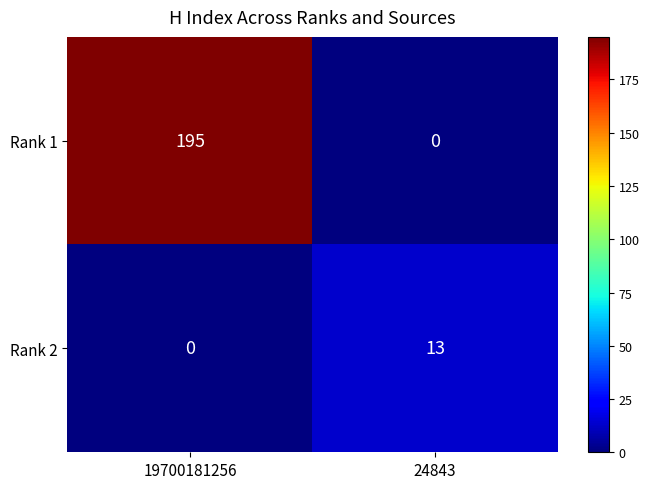

What is the difference between the highest and lowest values at 24843?

13